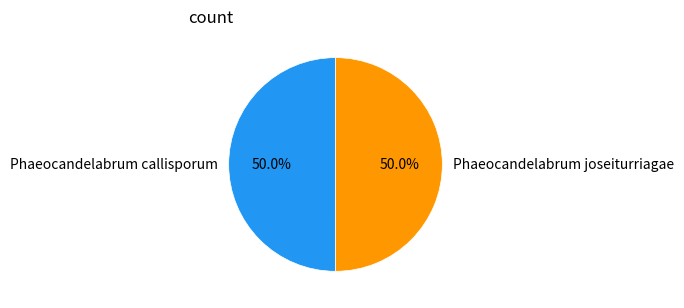

Approximately how many times larger is the value at Phaeocandelabrum callisporum compared to Phaeocandelabrum joseiturriagae?

1.0